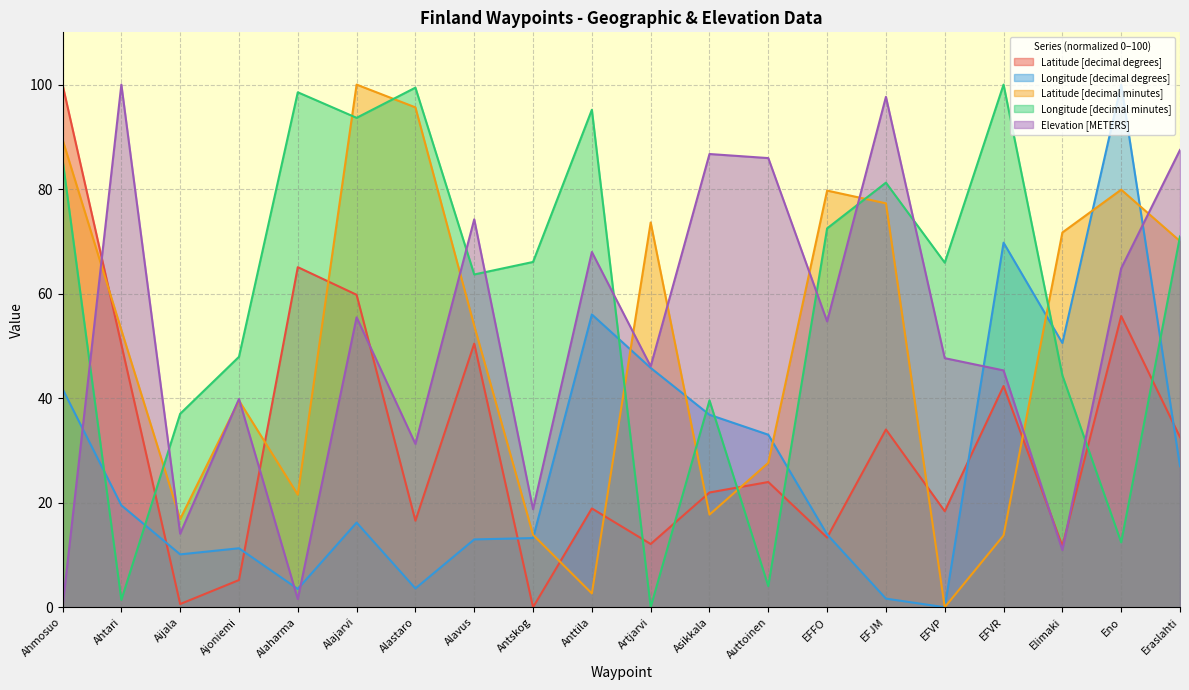

Reading left to right, what are all the values shown in this chart?

Latitude [decimal degrees]: Ahmosuo=100.0	Ahtari=50.3	Aijala=0.6	Ajoniemi=5.2	Alaharma=65.1	Alajarvi=59.8	Alastaro=16.6	Alavus=50.4	Antskog=0.0	Anttila=18.9	Artjarvi=12.1	Asikkala=22.0	Auttoinen=24.0	EFFO=13.3	EFJM=34.0	EFVP=18.4	EFVR=42.3	Elimaki=11.7	Eno=55.7	Eraslahti=32.5
Longitude [decimal degrees]: Ahmosuo=41.8	Ahtari=19.5	Aijala=10.1	Ajoniemi=11.3	Alaharma=3.5	Alajarvi=16.2	Alastaro=3.6	Alavus=13.0	Antskog=13.2	Anttila=56.0	Artjarvi=45.8	Asikkala=36.8	Auttoinen=33.0	EFFO=13.9	EFJM=1.6	EFVP=0.0	EFVR=69.8	Elimaki=50.6	Eno=100.0	Eraslahti=27.0
Latitude [decimal minutes]: Ahmosuo=89.5	Ahtari=53.1	Aijala=16.9	Ajoniemi=39.5	Alaharma=21.5	Alajarvi=100.0	Alastaro=95.6	Alavus=53.9	Antskog=13.9	Anttila=2.6	Artjarvi=73.6	Asikkala=17.7	Auttoinen=27.6	EFFO=79.7	EFJM=77.3	EFVP=0.0	EFVR=13.7	Elimaki=71.7	Eno=79.9	Eraslahti=70.0
Longitude [decimal minutes]: Ahmosuo=85.7	Ahtari=1.4	Aijala=37.0	Ajoniemi=47.9	Alaharma=98.5	Alajarvi=93.6	Alastaro=99.4	Alavus=63.7	Antskog=66.1	Anttila=95.2	Artjarvi=0.0	Asikkala=39.6	Auttoinen=4.0	EFFO=72.5	EFJM=81.2	EFVP=65.9	EFVR=100.0	Elimaki=44.4	Eno=12.4	Eraslahti=71.0
Elevation [METERS]: Ahmosuo=0.0	Ahtari=100.0	Aijala=14.1	Ajoniemi=39.8	Alaharma=1.6	Alajarvi=55.5	Alastaro=31.2	Alavus=74.2	Antskog=18.8	Anttila=68.0	Artjarvi=46.1	Asikkala=86.7	Auttoinen=85.9	EFFO=54.7	EFJM=97.7	EFVP=47.7	EFVR=45.3	Elimaki=10.9	Eno=64.8	Eraslahti=87.5